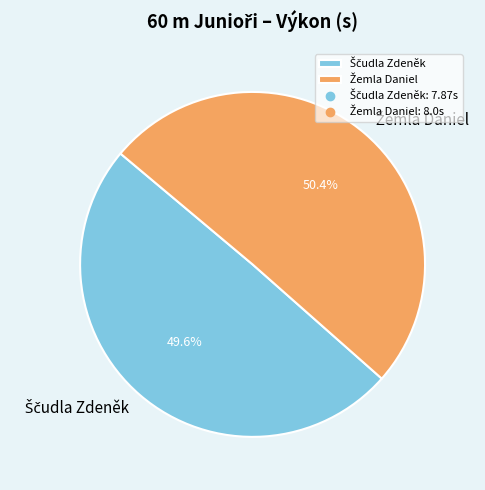

Does any single category account for the majority?

Yes